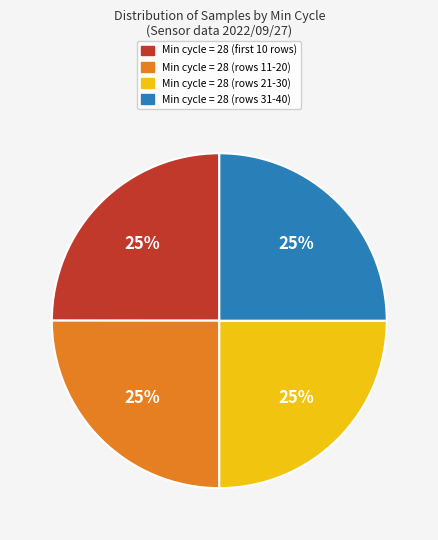

To the nearest percent, what is the average slice percentage?

25%